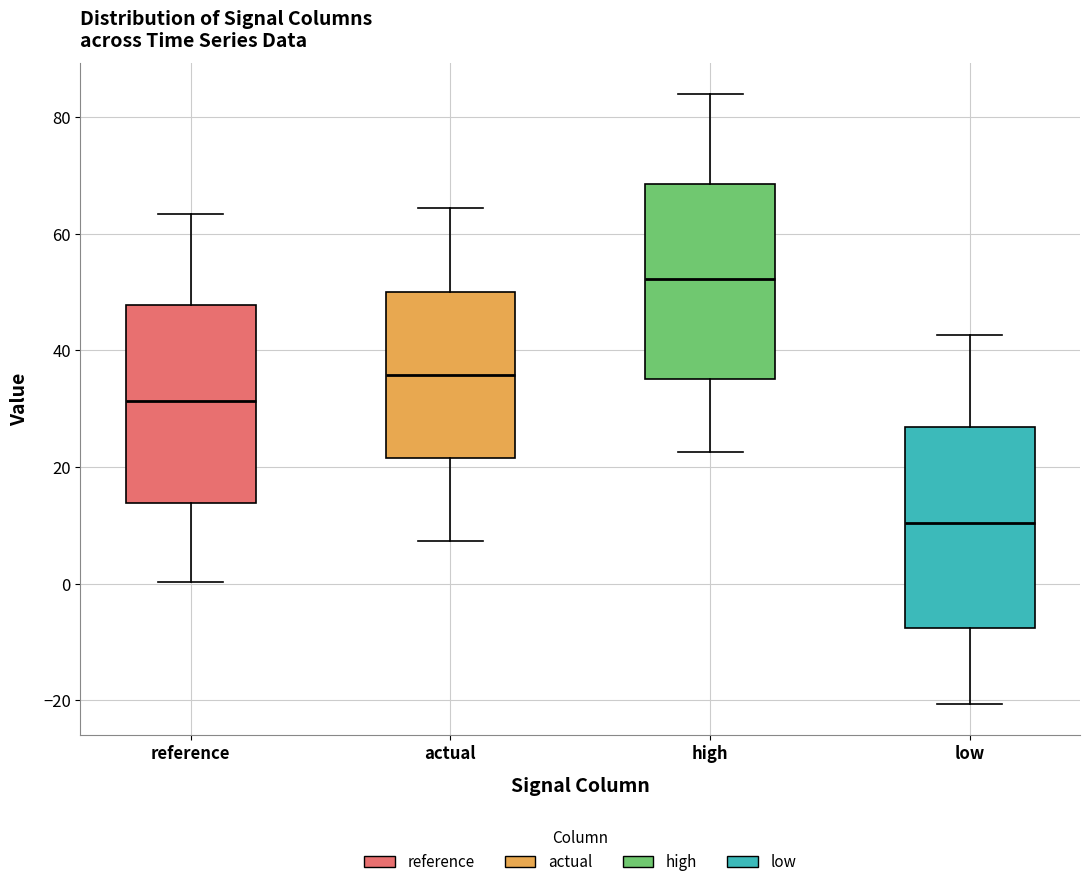

Reading left to right, transcribe this box plot: for each box, give where its median line is, the range the box spans, and where its two whiskers end, as read against the y-axis. The values are not printed on the chart, so give them approximately, as read against the axis.

reference: median 32, box 14 to 48, whiskers 0 to 64
actual: median 36, box 22 to 50, whiskers 8 to 64
high: median 52, box 36 to 68, whiskers 22 to 84
low: median 10, box -8 to 26, whiskers -20 to 42